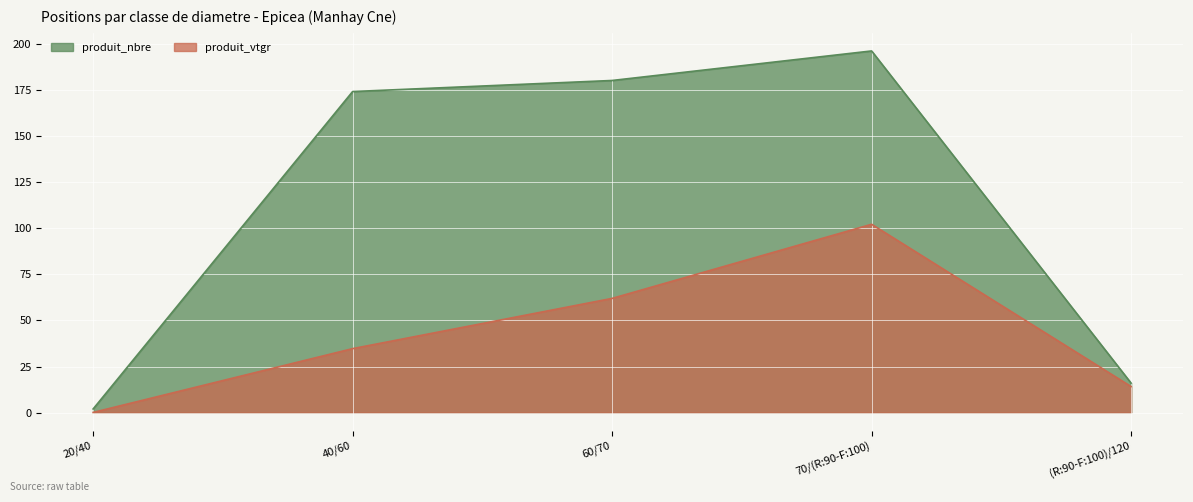

Reading right to left, transcribe all the data shown in this chart.

produit_nbre: 16.0	196.0	180.0	174.0	2.0
produit_vtgr: 14.2	102.1	61.9	34.7	0.1